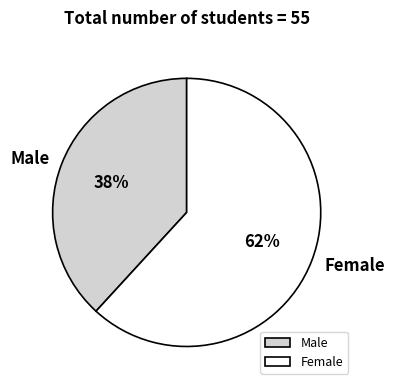

To the nearest percent, what is the difference between the Male and Female slice percentages?

24%